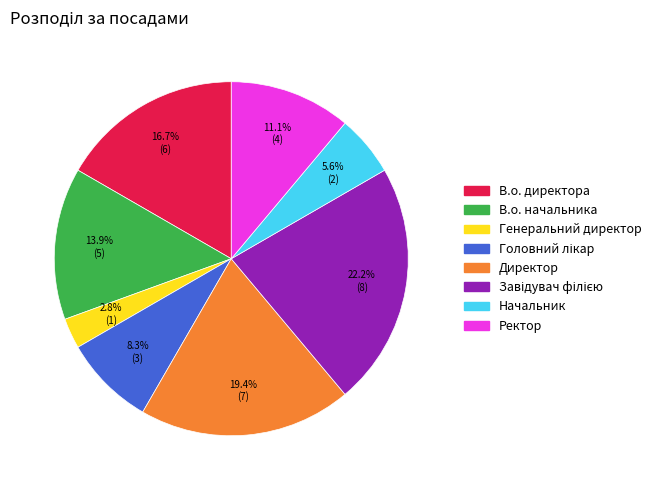

Is it true that Начальник is 6% of the pie?

True